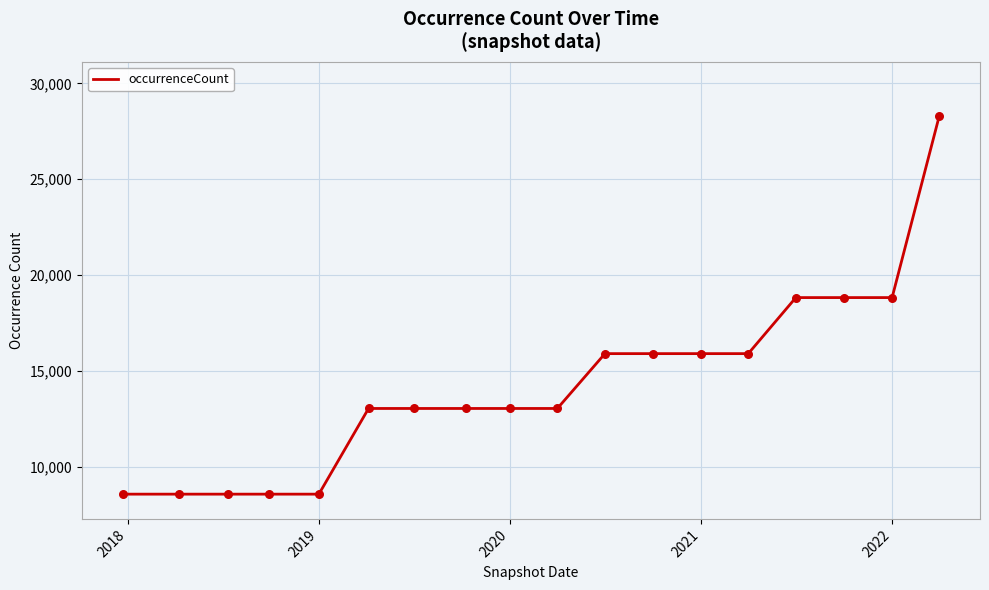

What is the smallest value displayed?

8596